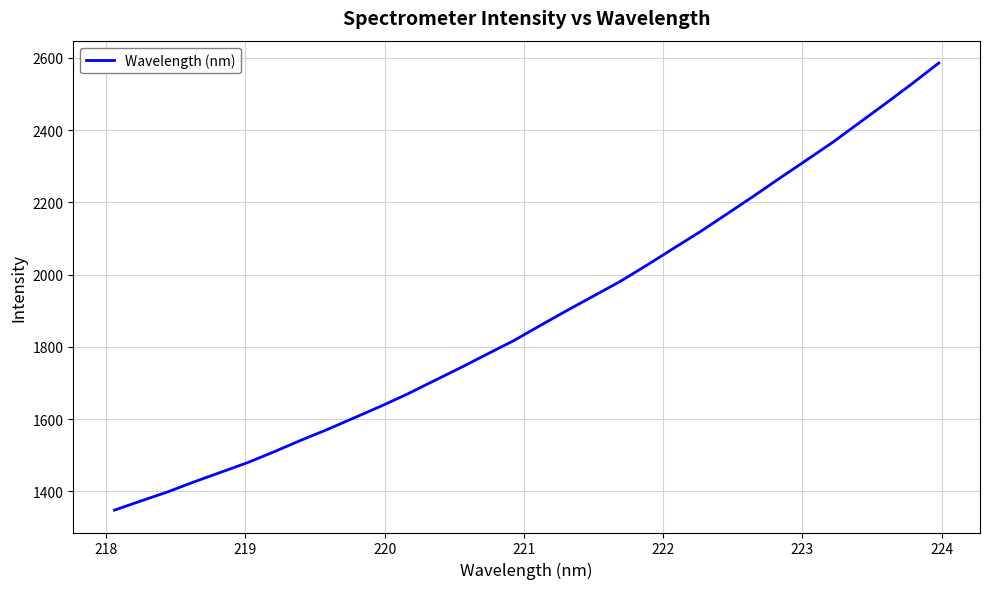

What is the minimum value shown in the chart?

1348.2